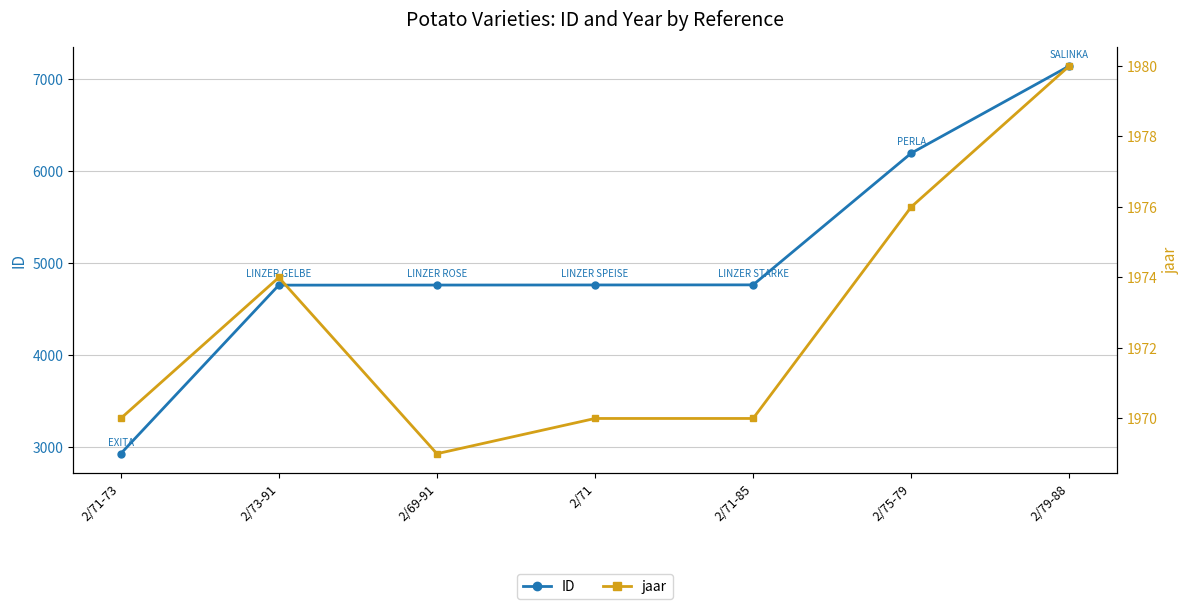

What is the smallest value displayed?

1969